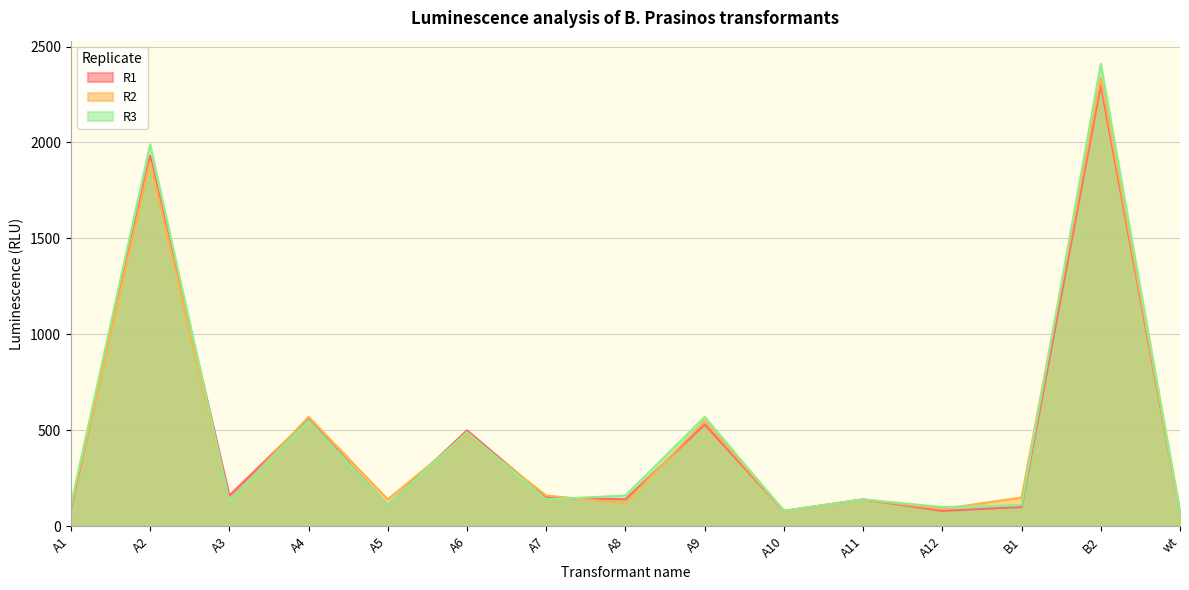

What is the difference between the R3 values at A12 and B2?

2310